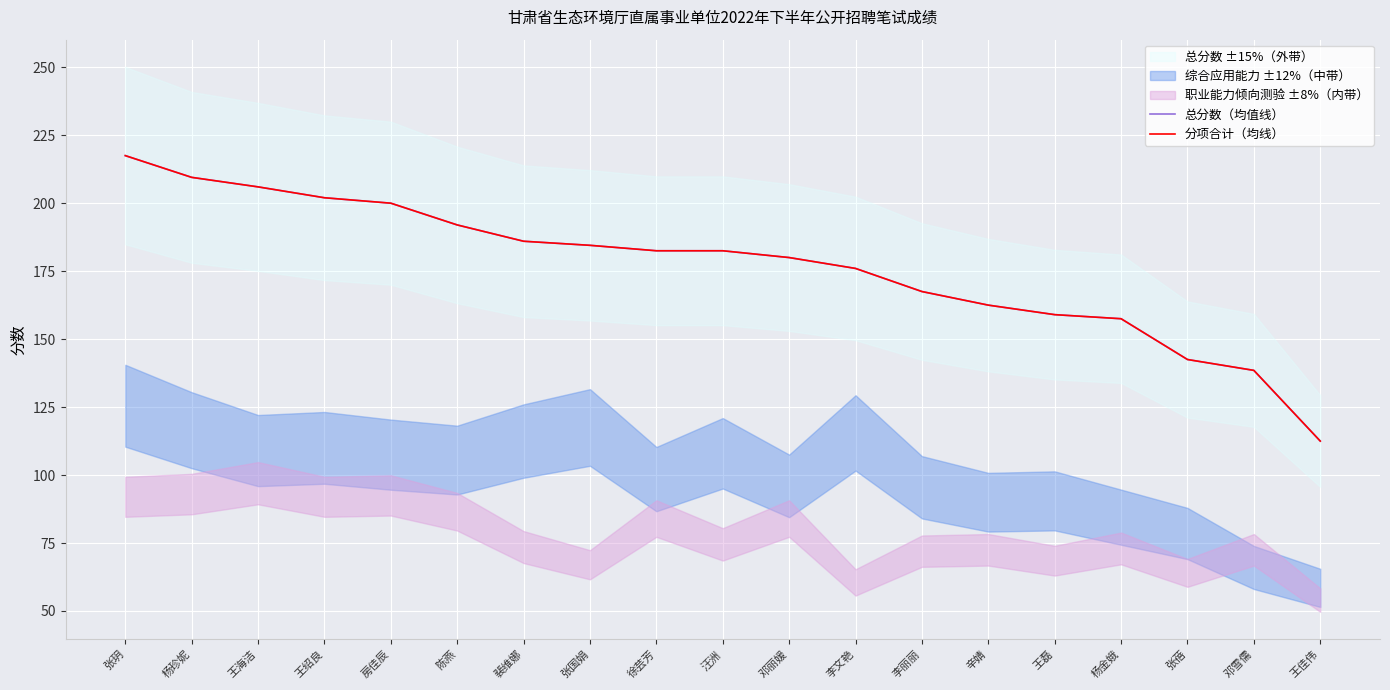

At 辛婧, list the series in order from largest to smallest.

总分数（均值线）, 分项合计（均线）